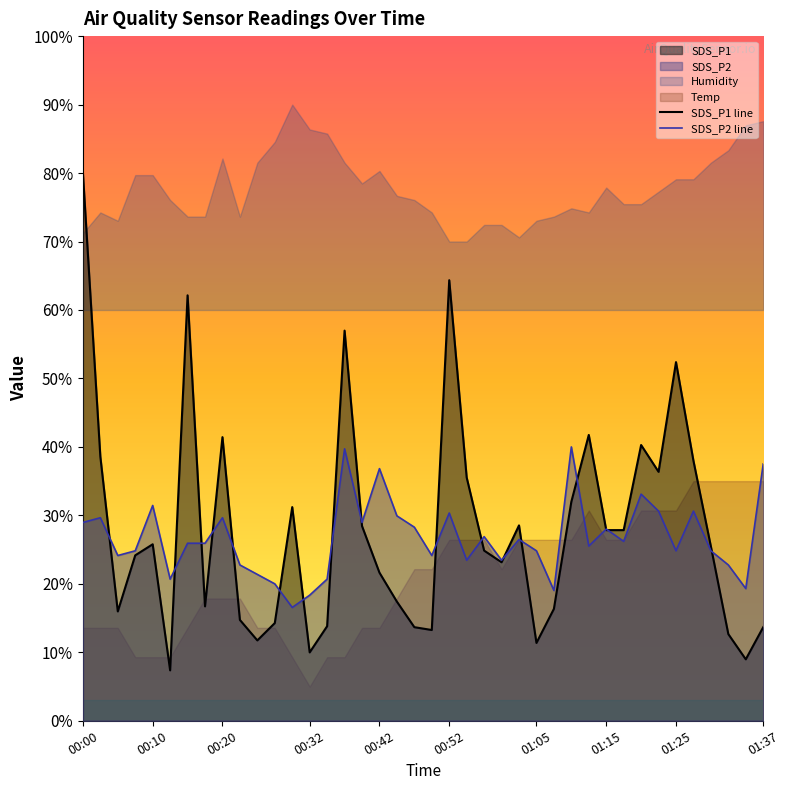

What position from the right is 01:22?

7